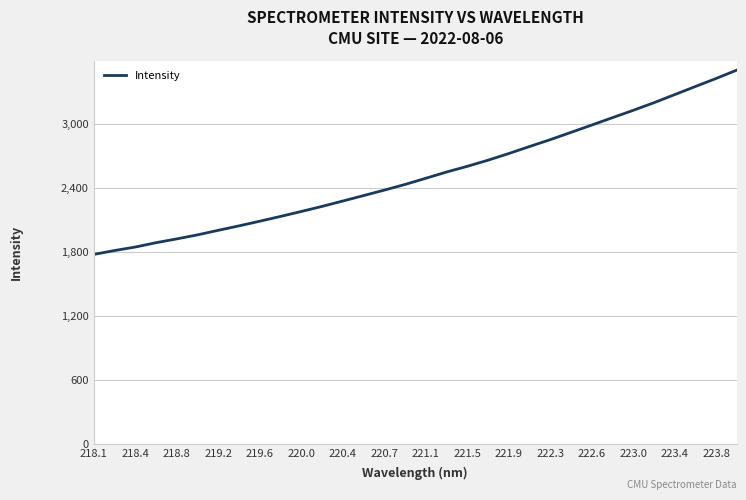

How many lines are shown in the chart?

1